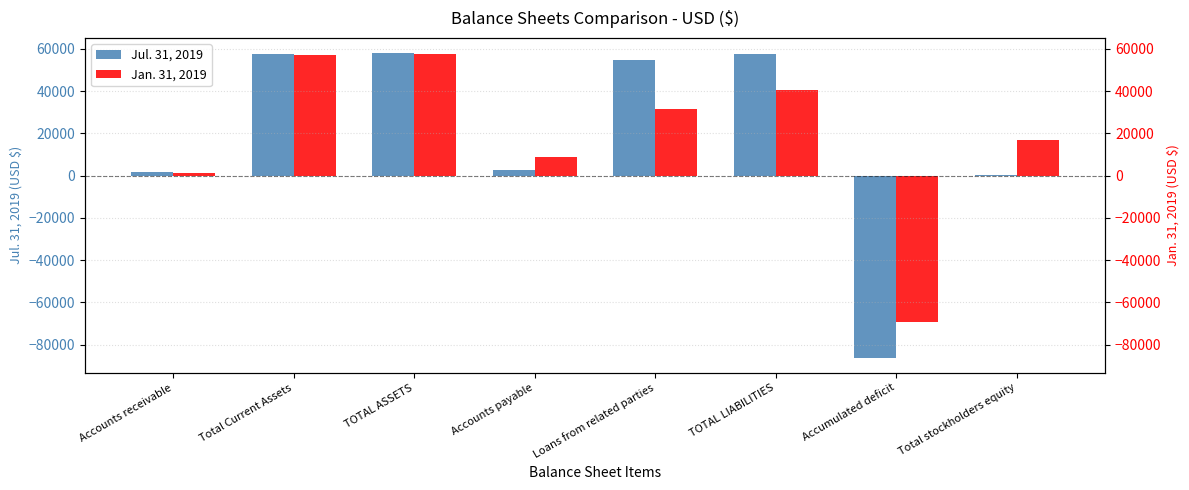

What is the sum of the Jul. 31, 2019 values at Total Current Assets and TOTAL ASSETS?

115745